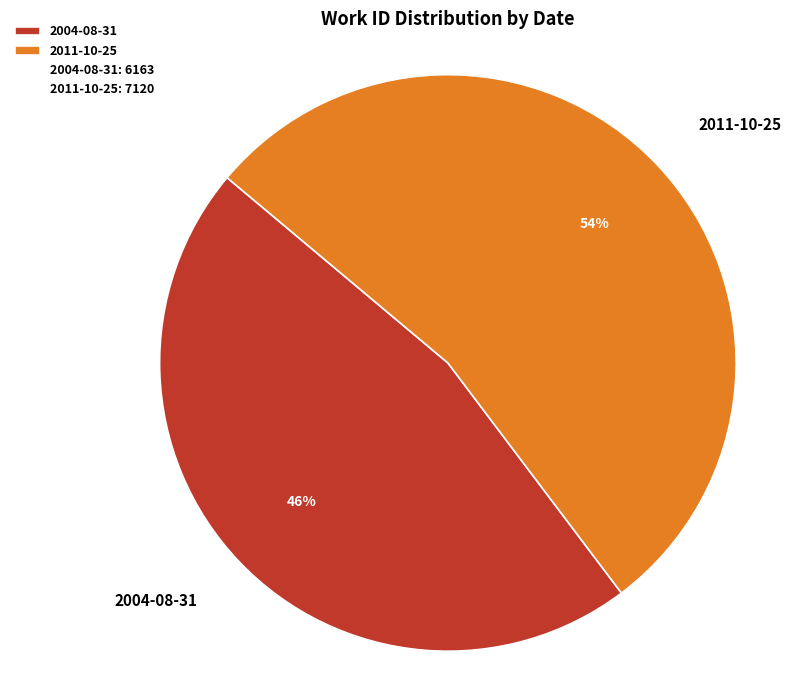

How many slices are in this pie chart?

2